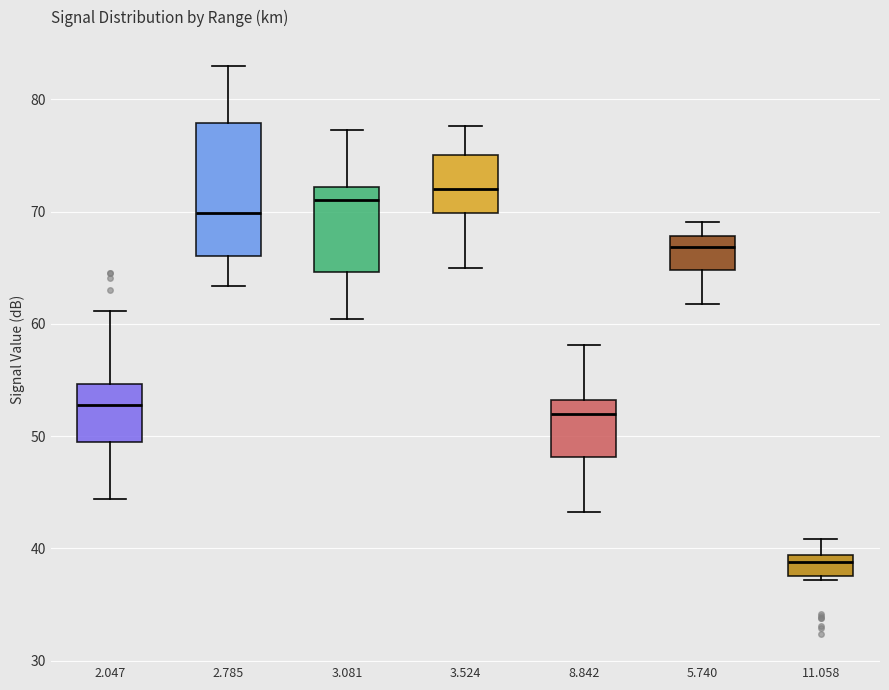

Reading left to right, transcribe this box plot: for each box, give where its median line is, the range the box spans, and where its two whiskers end, as read against the y-axis. The values are not printed on the chart, so give them approximately, as read against the axis.

2.047: median 53, box 50 to 55, whiskers 44 to 61
2.785: median 70, box 66 to 78, whiskers 63 to 83
3.081: median 71, box 65 to 72, whiskers 60 to 77
3.524: median 72, box 70 to 75, whiskers 65 to 78
8.842: median 52, box 48 to 53, whiskers 43 to 58
5.740: median 67, box 65 to 68, whiskers 62 to 69
11.058: median 39 (just below the box's upper edge), box 38 to 39, whiskers 37 to 41